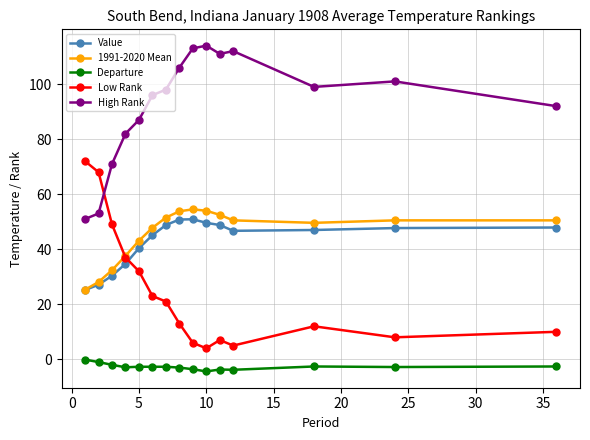

What is the value of the 1991-2020 Mean point at the 8th from the left?

53.8